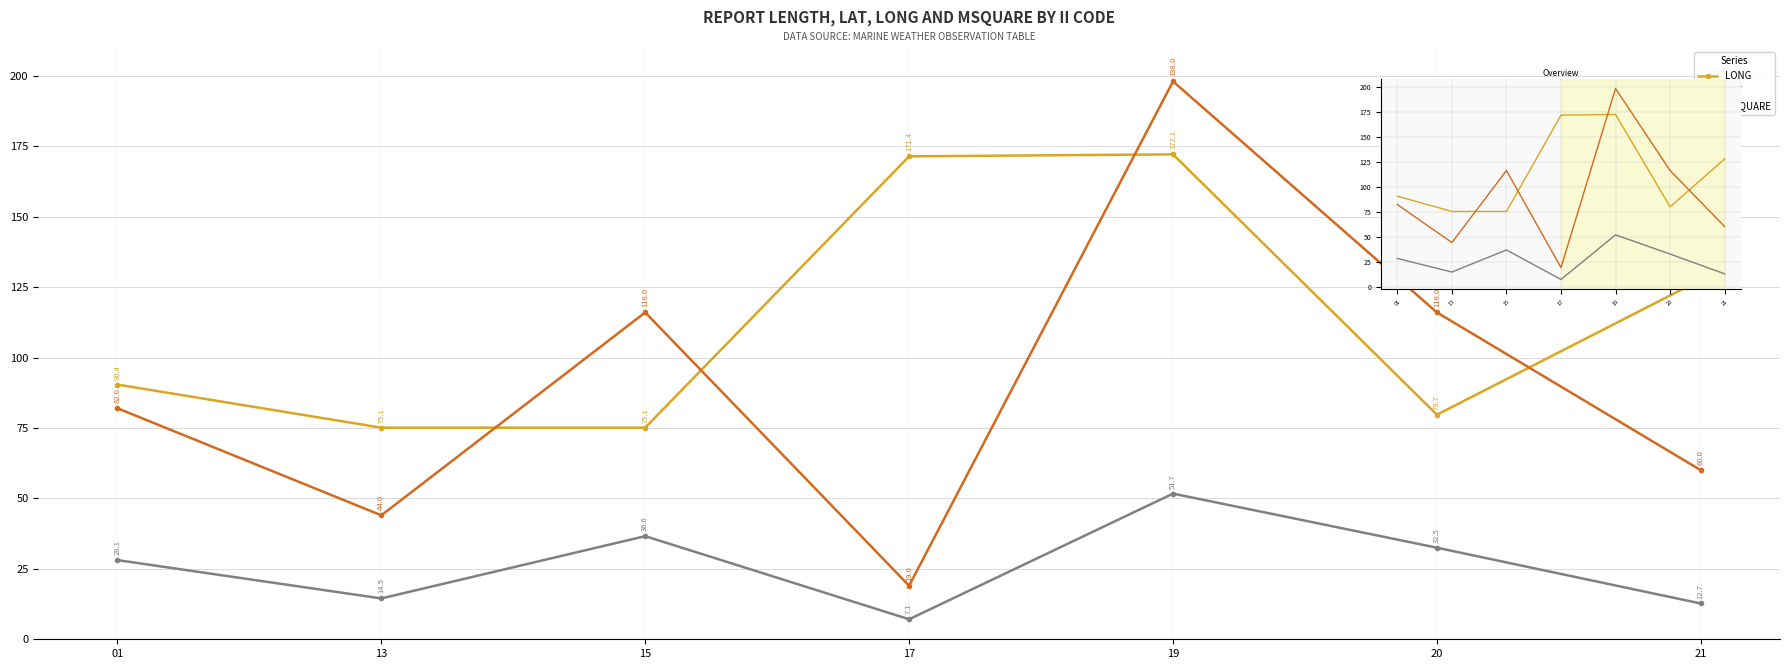

Is the value of MSQUARE at 19 greater than the value of LONG at 19?

Yes